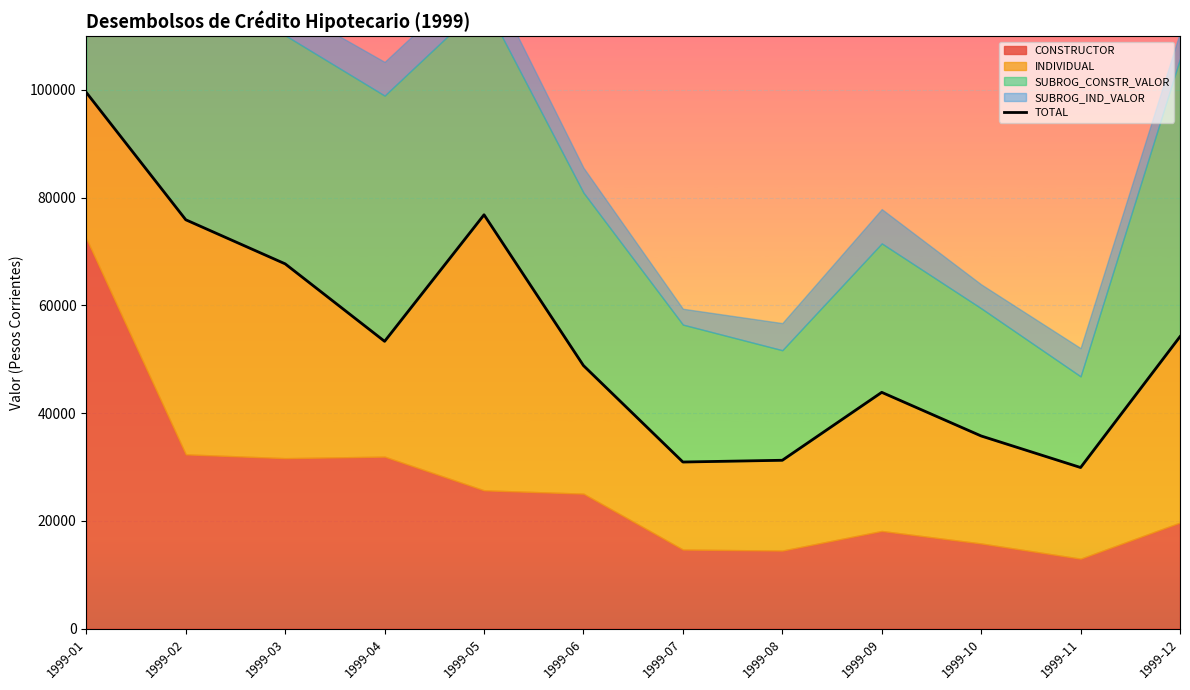

How many points are higher than both their immediate neighbors (excluding endpoints)?

2